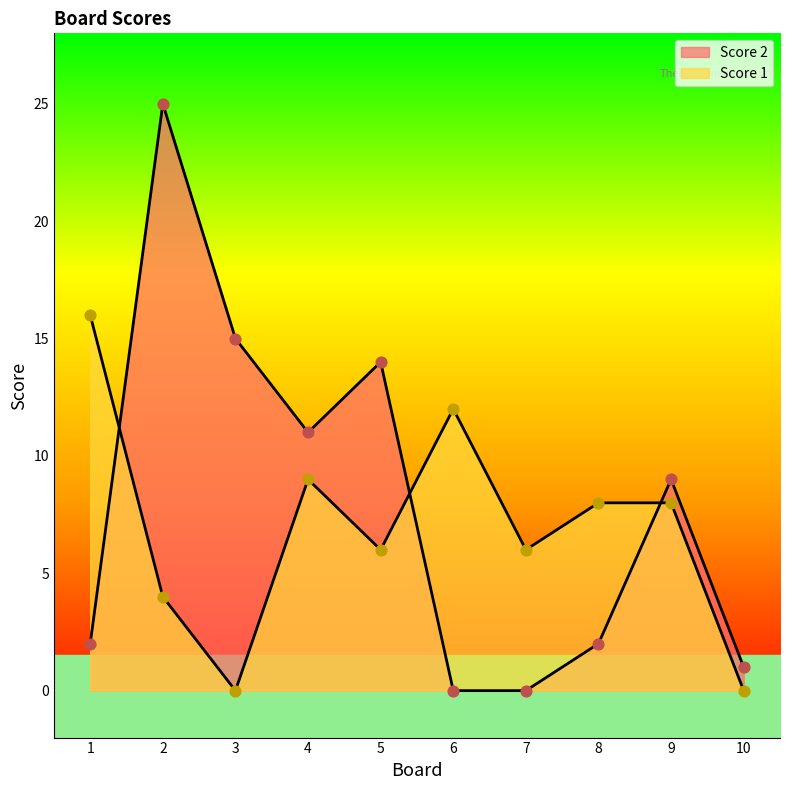

At which category is the sum across all series the highest?

2